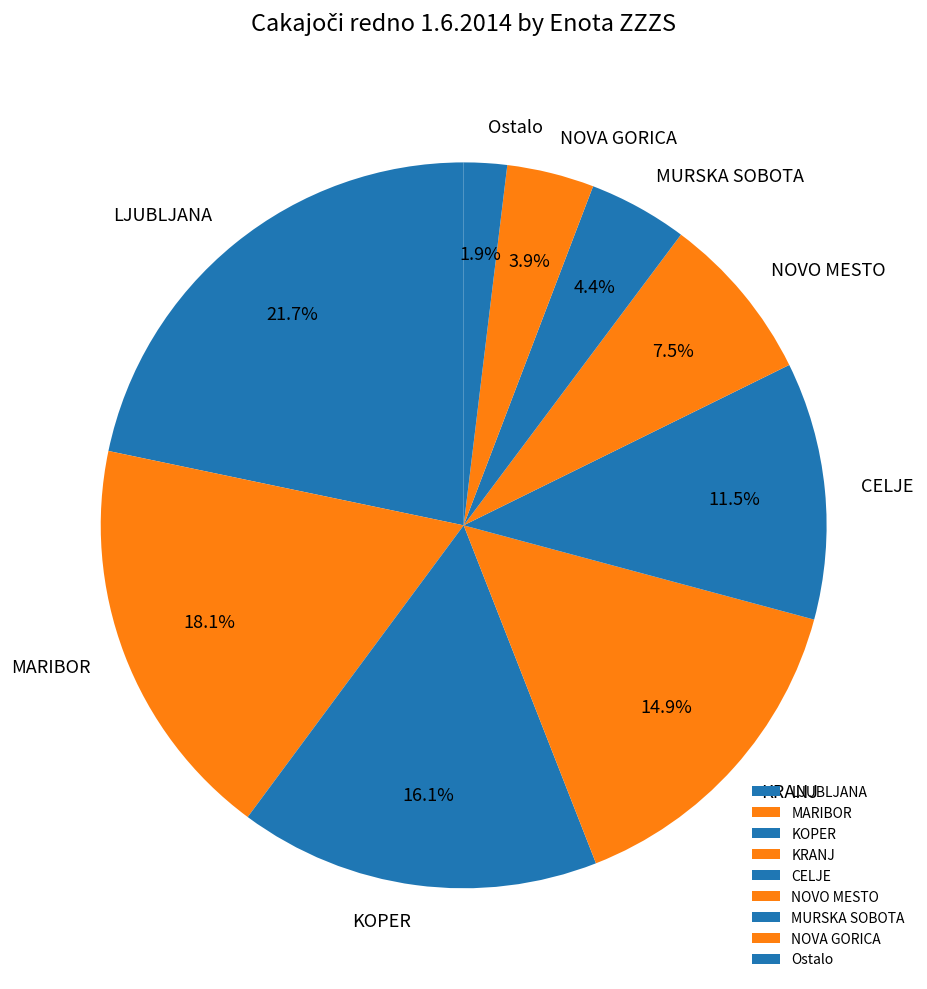

Does any single category account for the majority?

No